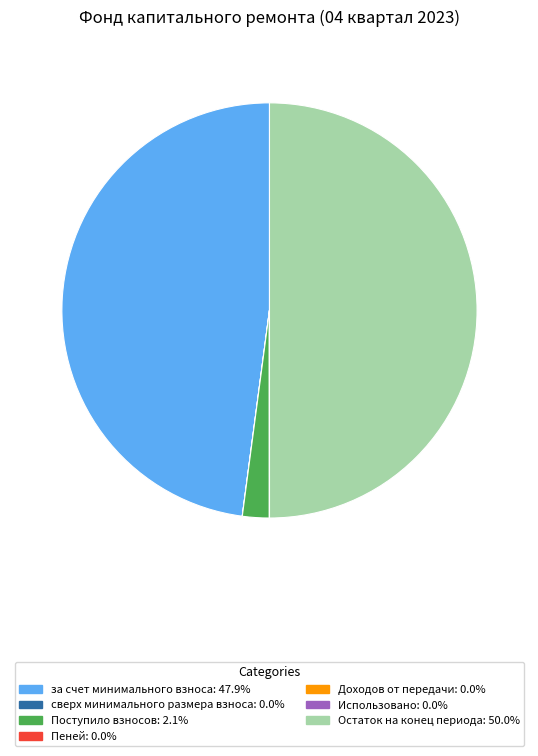

Which category has the biggest portion of the pie?

Остаток на конец периода